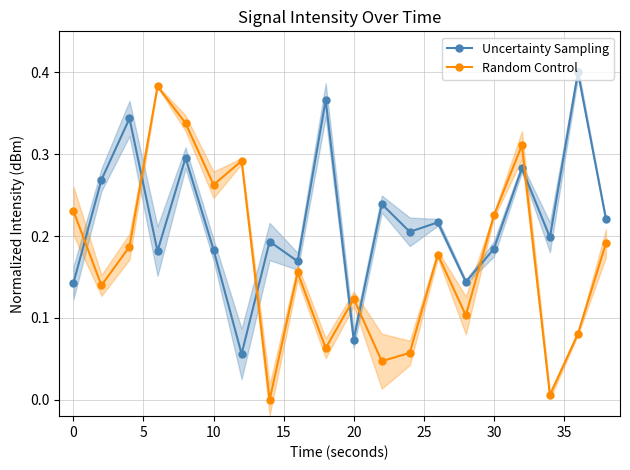

How many interior local valleys does the Uncertainty Sampling series have?

7